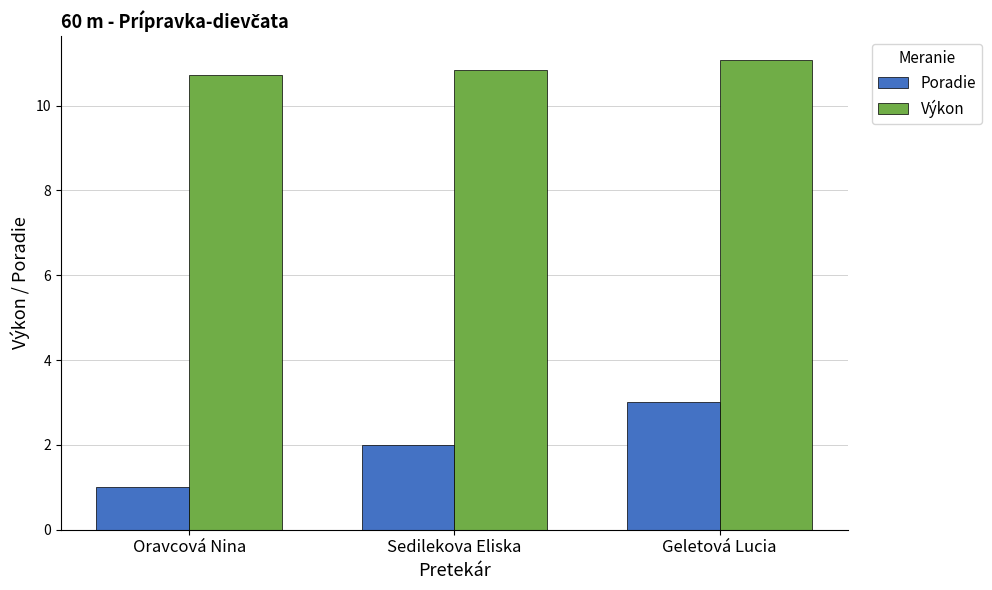

Between Oravcová Nina and Geletová Lucia, which series saw the biggest shift?

Poradie